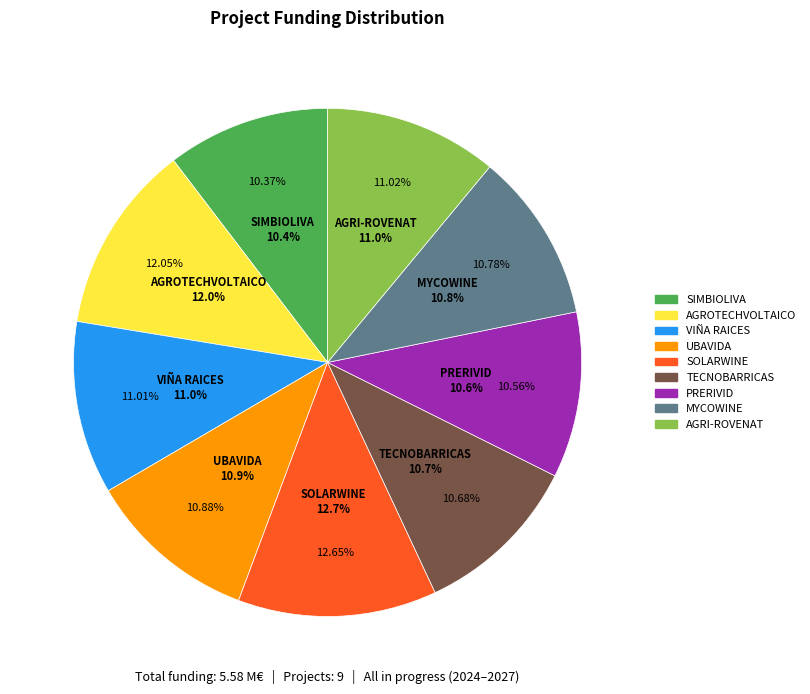

The AGROTECHVOLTAICO slice represents 12% of the pie. True or false?

True